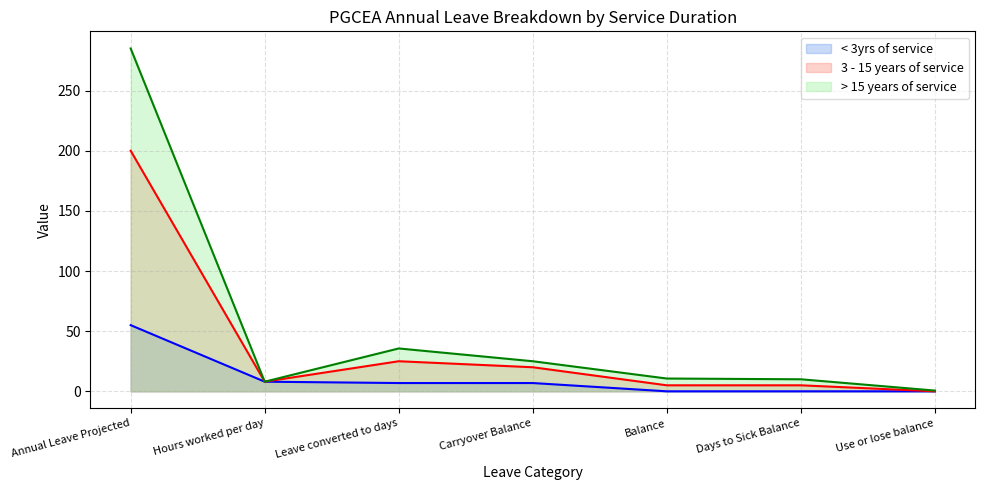

Reading right to left, what are all the values shown in this chart?

< 3yrs of service: 0.0	0.0	0.0	6.9	6.9	8.0	55.0
3 - 15 years of service: 0.0	5.0	5.0	20.0	25.0	8.0	200.0
> 15 years of service: 0.6	10.0	10.6	25.0	35.6	8.0	285.0